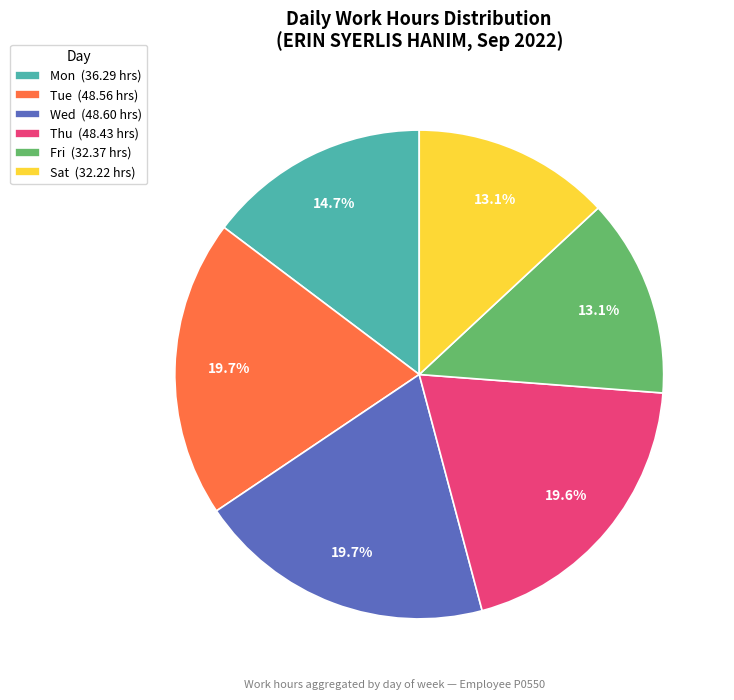

Is there a majority slice in this chart?

No